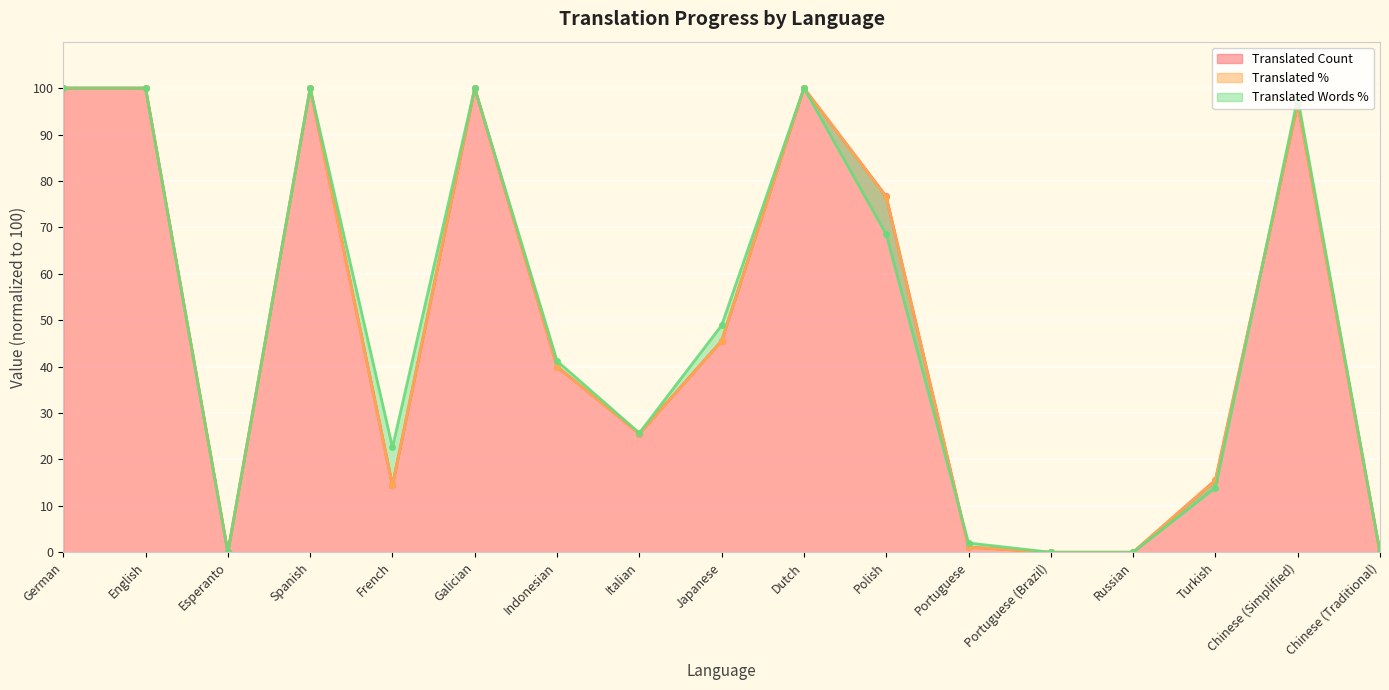

Reading left to right, extract all data points from this chart.

translated: German=100.0	English=100.0	Esperanto=0.0	Spanish=100.0	French=14.4	Galician=100.0	Indonesian=40.0	Italian=25.6	Japanese=45.6	Dutch=100.0	Polish=76.7	Portuguese=1.1	Portuguese (Brazil)=0.0	Russian=0.0	Turkish=15.6	Chinese (Simplified)=96.7	Chinese (Traditional)=0.0
translated_percent: German=100.0	English=100.0	Esperanto=0.0	Spanish=100.0	French=14.4	Galician=100.0	Indonesian=40.0	Italian=25.5	Japanese=45.5	Dutch=100.0	Polish=76.6	Portuguese=1.1	Portuguese (Brazil)=0.0	Russian=0.0	Turkish=15.5	Chinese (Simplified)=96.6	Chinese (Traditional)=0.0
translated_words_percent: German=100.0	English=100.0	Esperanto=0.0	Spanish=100.0	French=22.6	Galician=100.0	Indonesian=41.2	Italian=25.7	Japanese=48.9	Dutch=100.0	Polish=68.5	Portuguese=2.0	Portuguese (Brazil)=0.0	Russian=0.0	Turkish=13.9	Chinese (Simplified)=97.9	Chinese (Traditional)=0.0